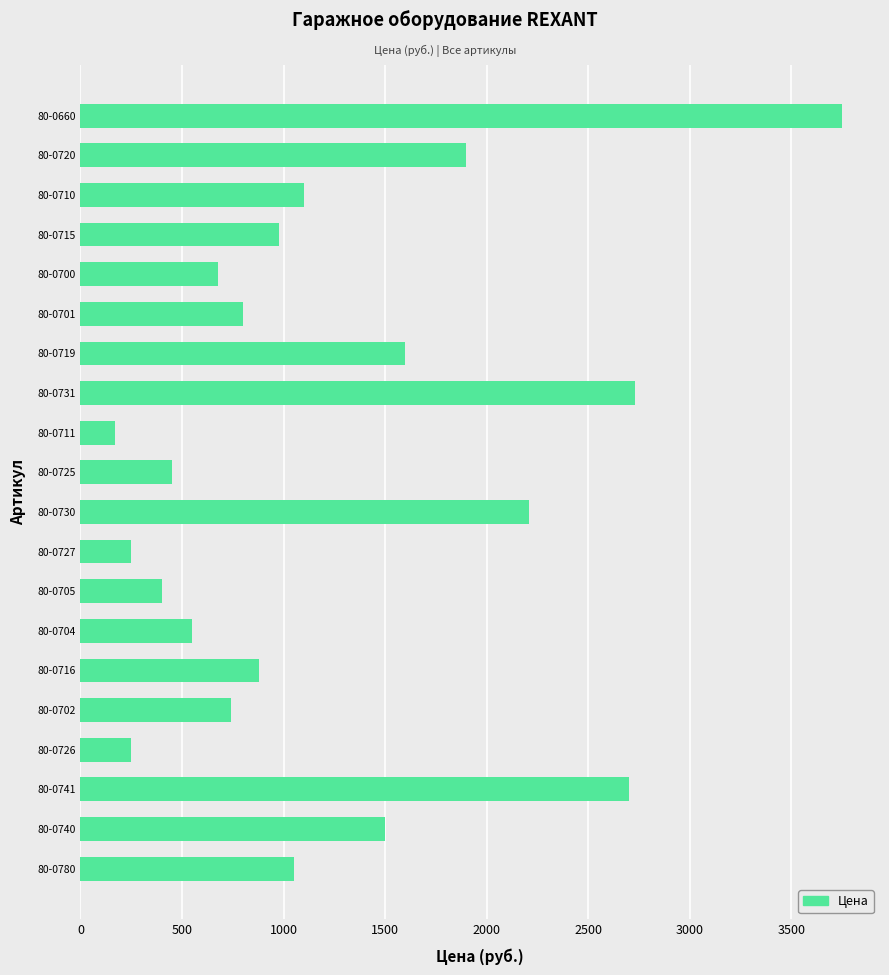

What is the difference between the values at 80-0700 and 80-0716?

205